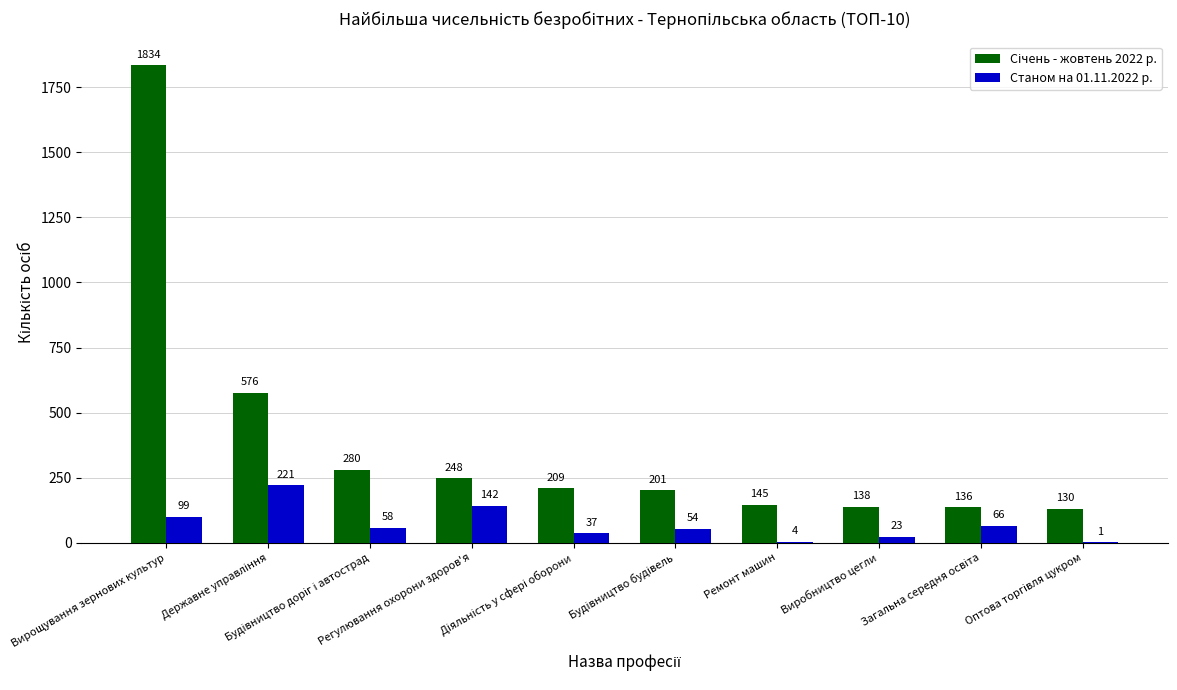

What is the maximum value shown in the chart?

1834